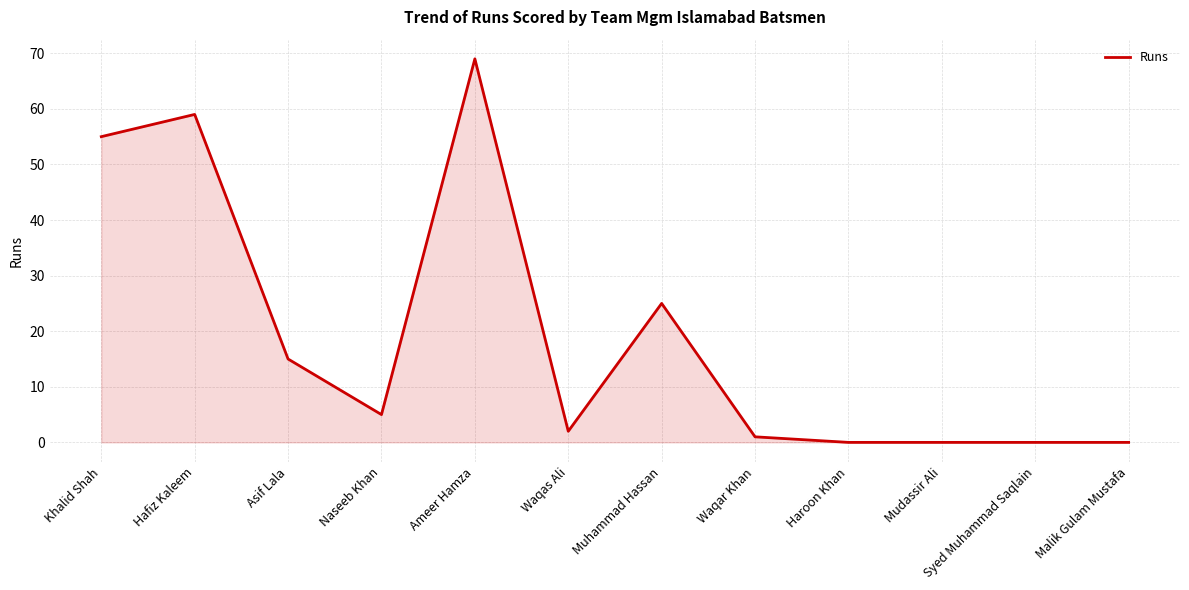

What is the change in value from Asif Lala to Waqar Khan?

-14